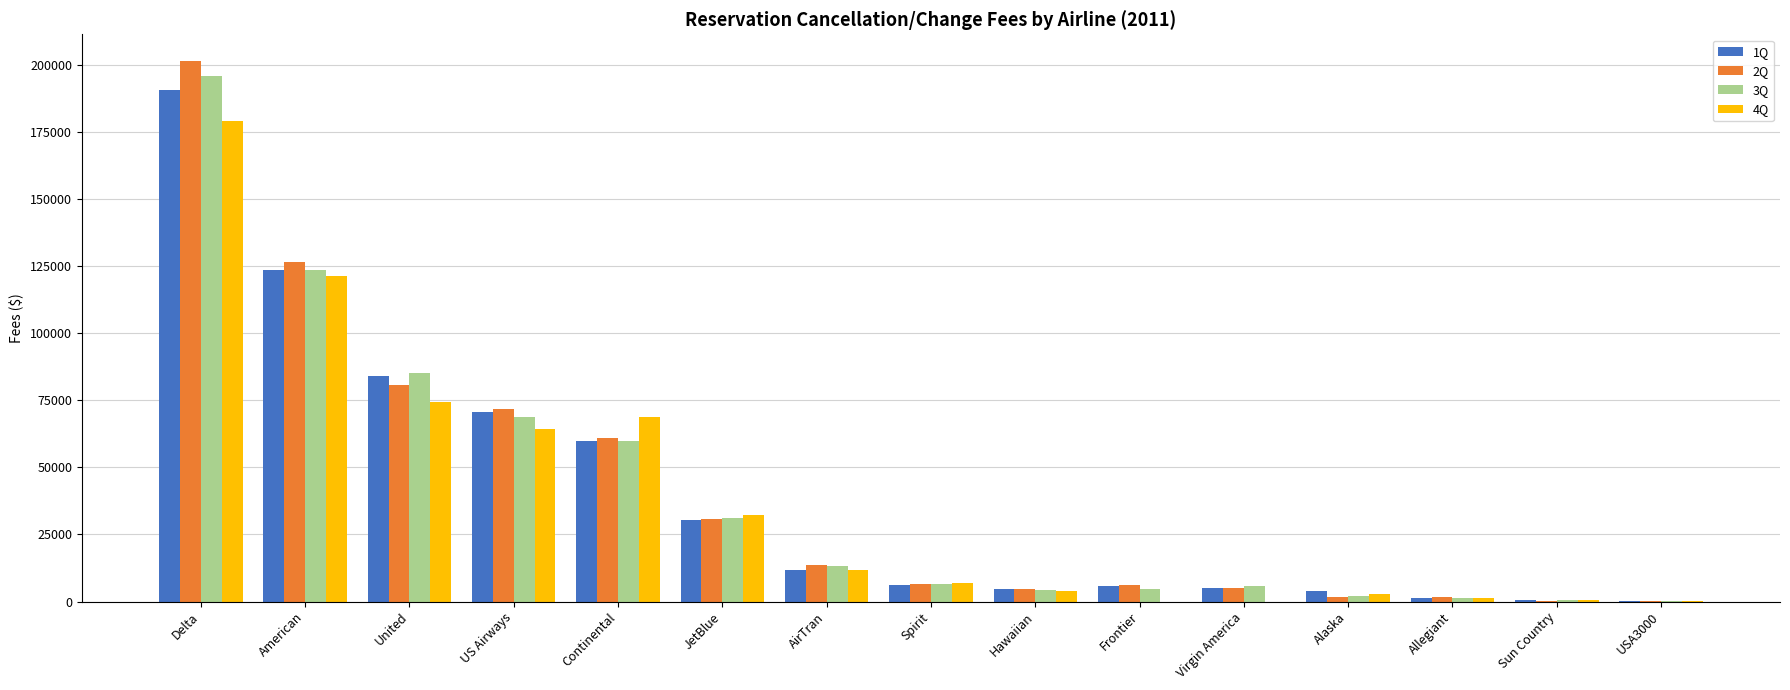

Which series changed the most between Continental and AirTran?

4Q